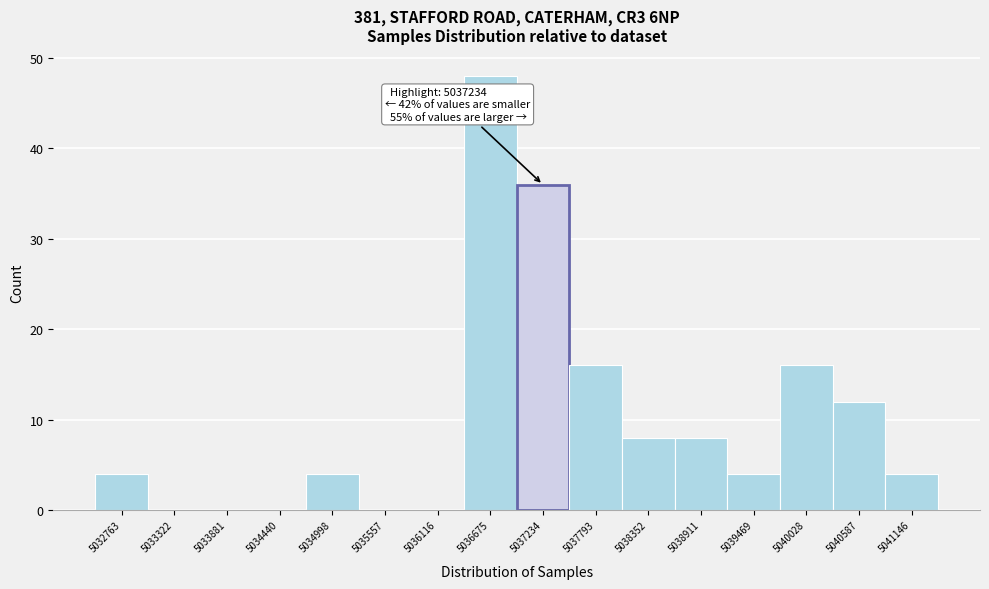

Over which range of the x-axis is the bar tallest?

5036400 to 5037000